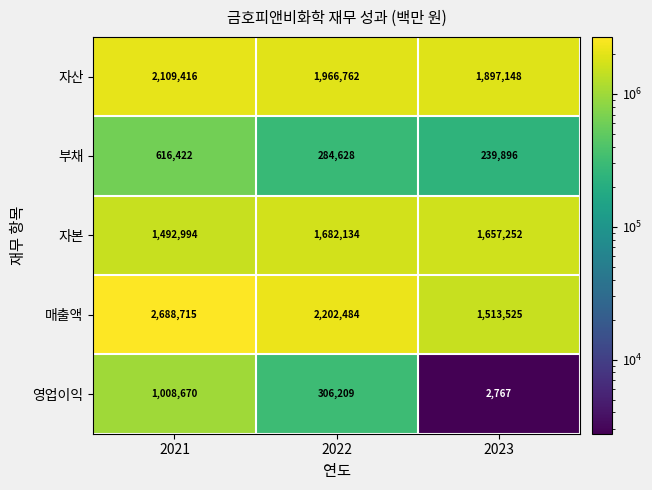

Read the 매출액 value at 2023, to the nearest 100.

1513500